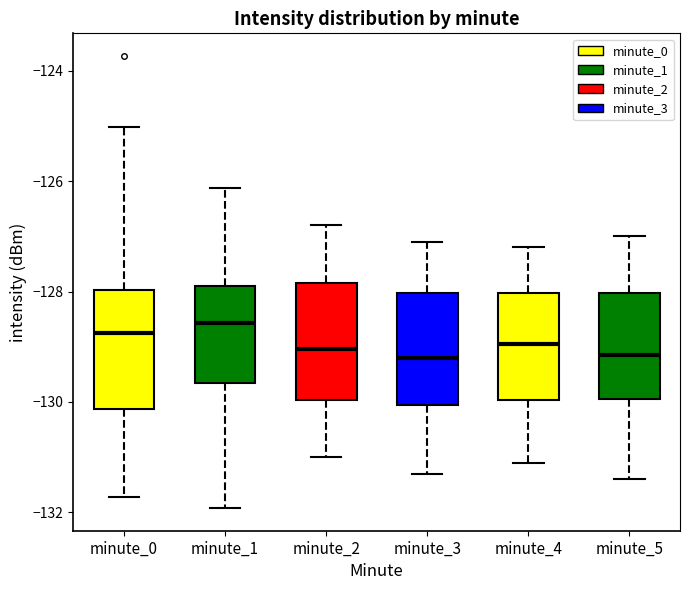

Where does the median line of the box for minute_0 sit on the y-axis? The values are not printed on the chart, so give them approximately, as read against the axis.

-128.8